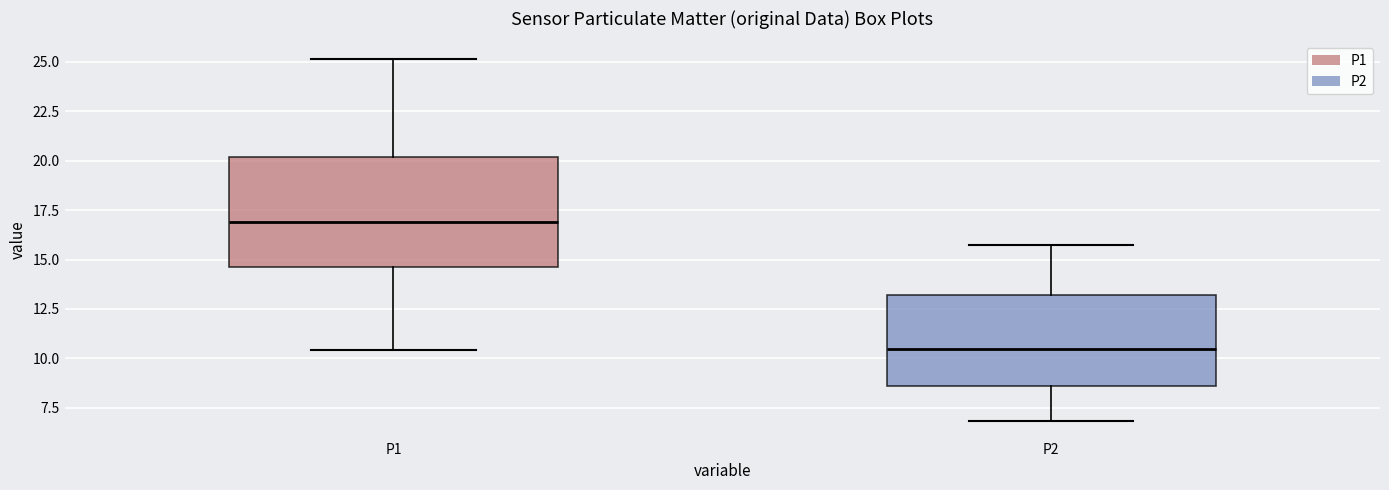

Which box is the tallest, from its lower edge to its upper edge?

P1